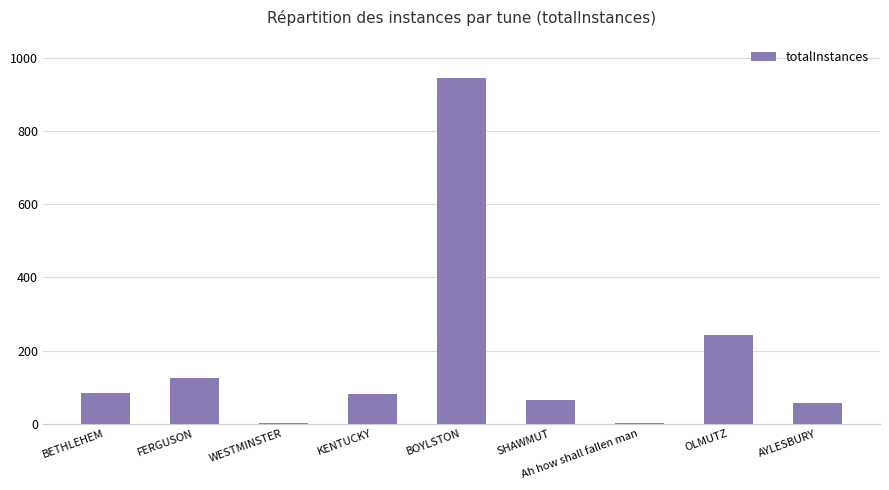

Is it true that the value at SHAWMUT is 28?

False